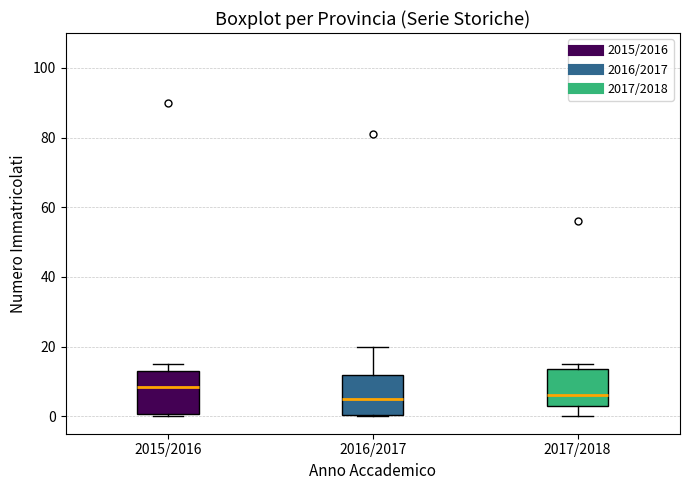

Reading left to right, transcribe this box plot: for each box, give where its median line is, the range the box spans, and where its two whiskers end, as read against the y-axis. The values are not printed on the chart, so give them approximately, as read against the axis.

2015/2016: median 8, box 0 to 14, whiskers 0 (just below the box's lower edge) to 16
2016/2017: median 6, box 0 to 12, whiskers 0 to 20
2017/2018: median 6, box 4 to 14, whiskers 0 to 16